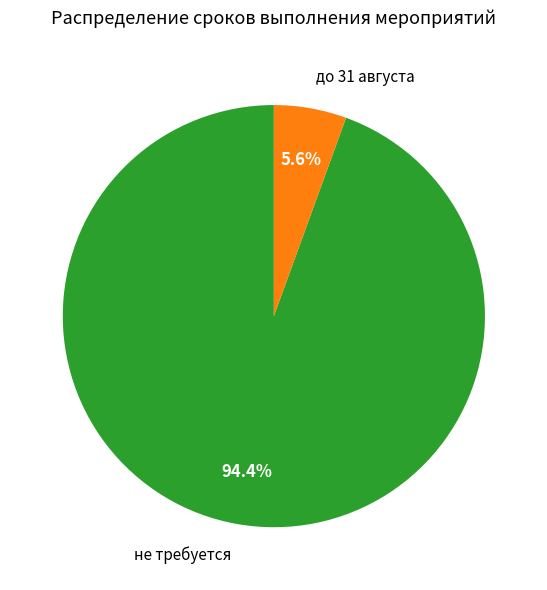

What percentage is the не требуется slice, to the nearest percent?

94%